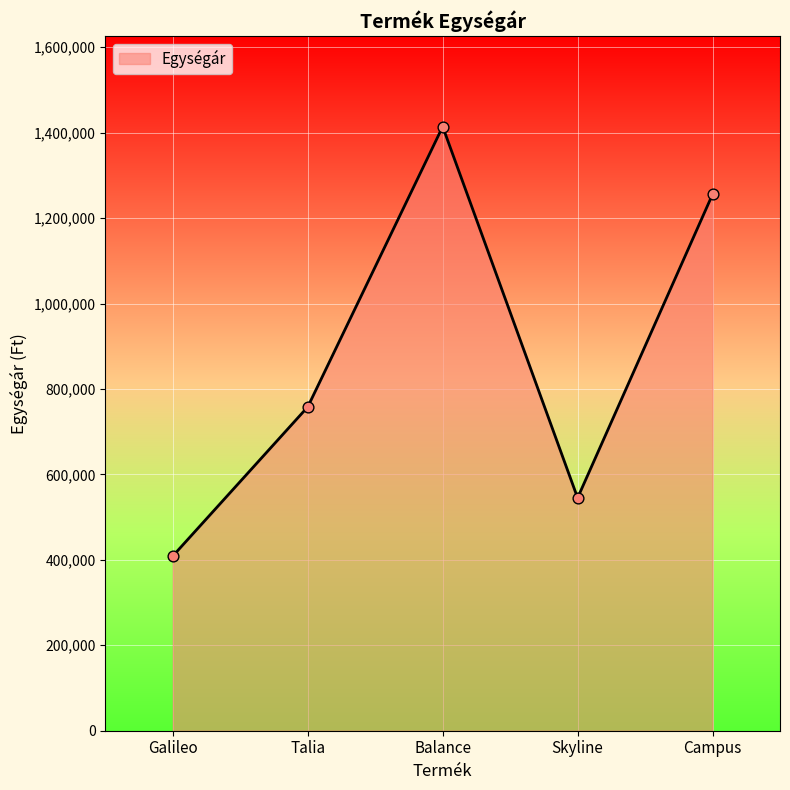

Approximately how many times larger is the value at Campus compared to Talia?

1.7